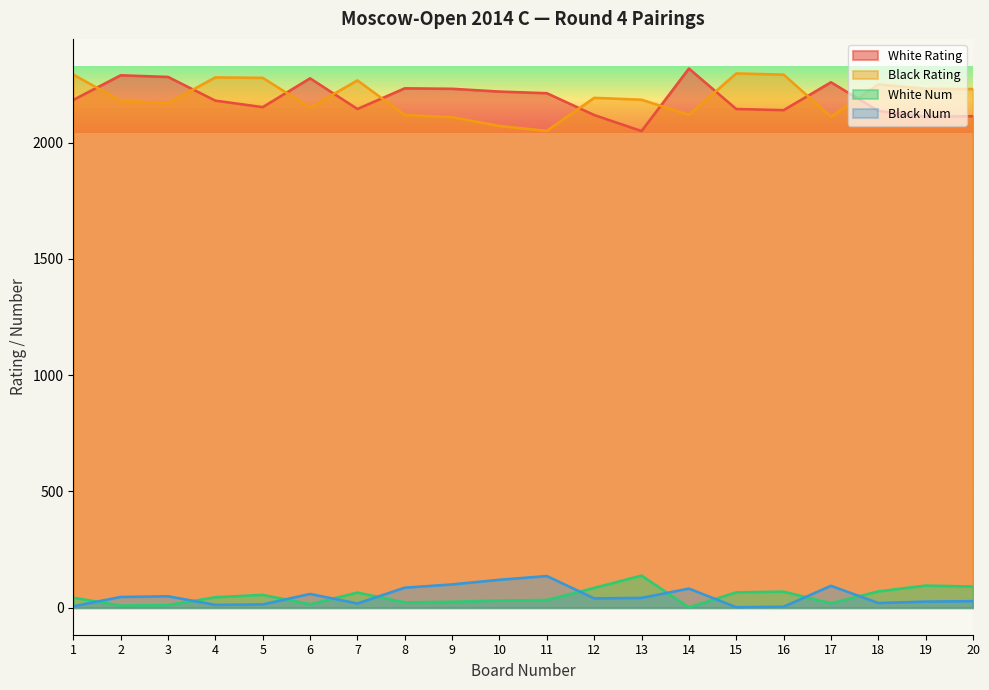

The value of White Rating at 14 is 2319. True or false?

True